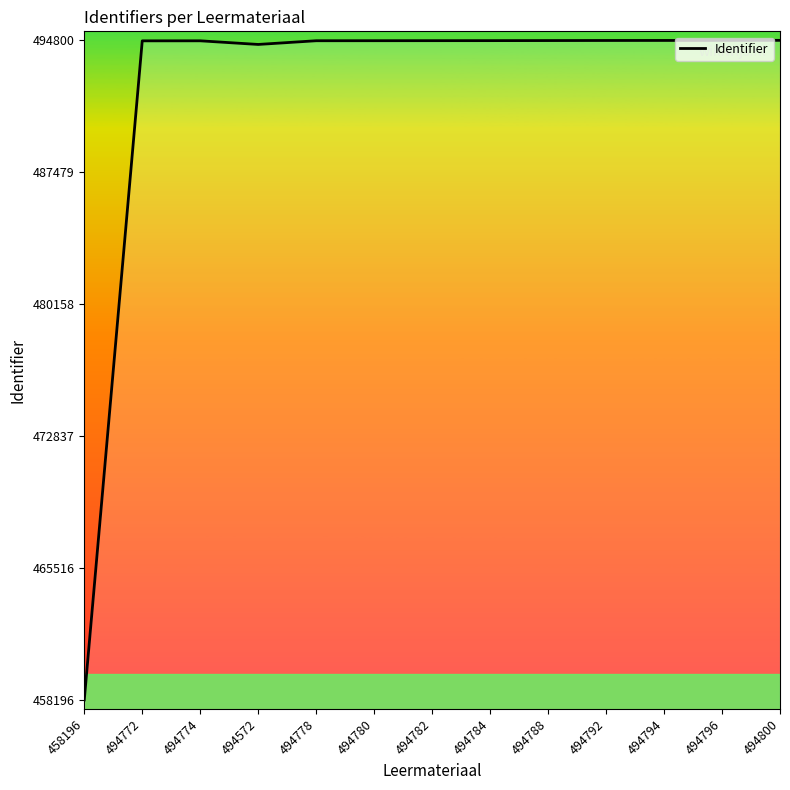

At which category does the chart reach its minimum across all series?

458196